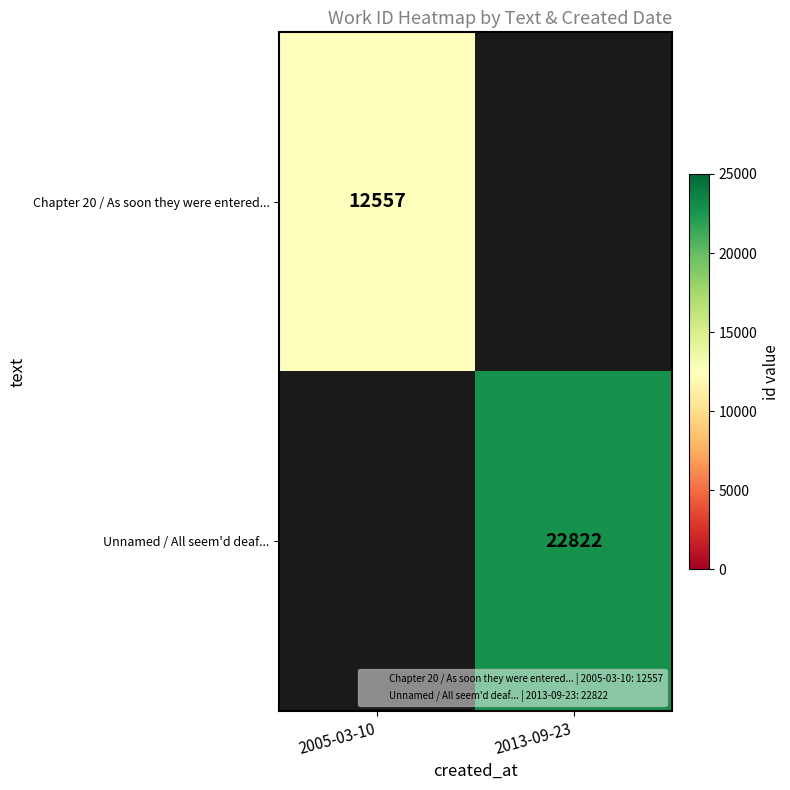

List the labels in order of Unnamed / All seem'd deaf... value, largest first.

2005-03-10, 2013-09-23